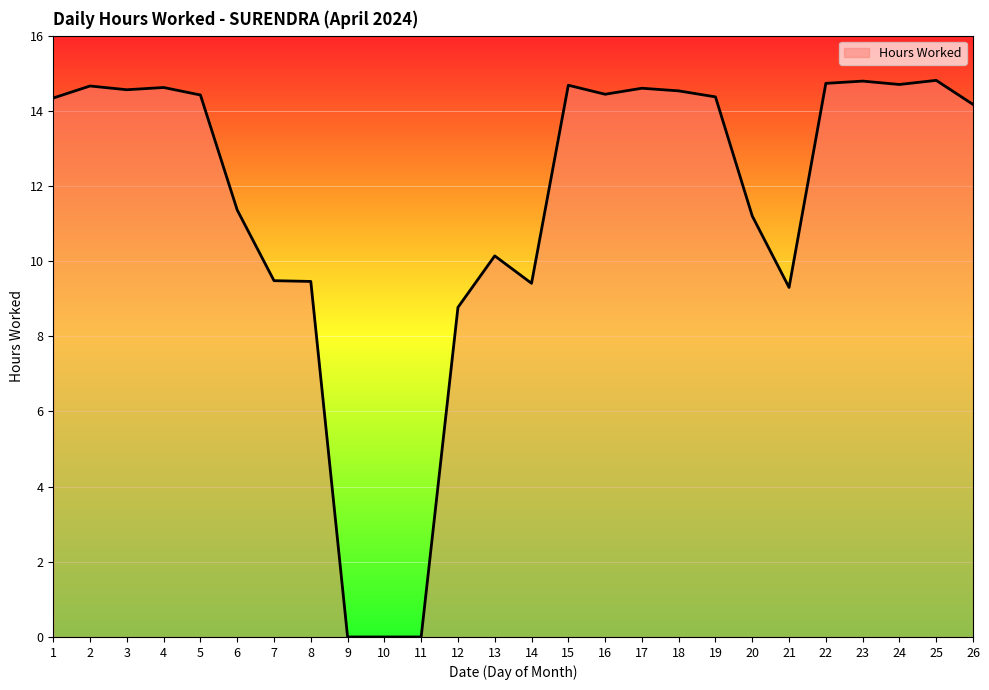

Does the chart display data point markers on the line(s)?

No